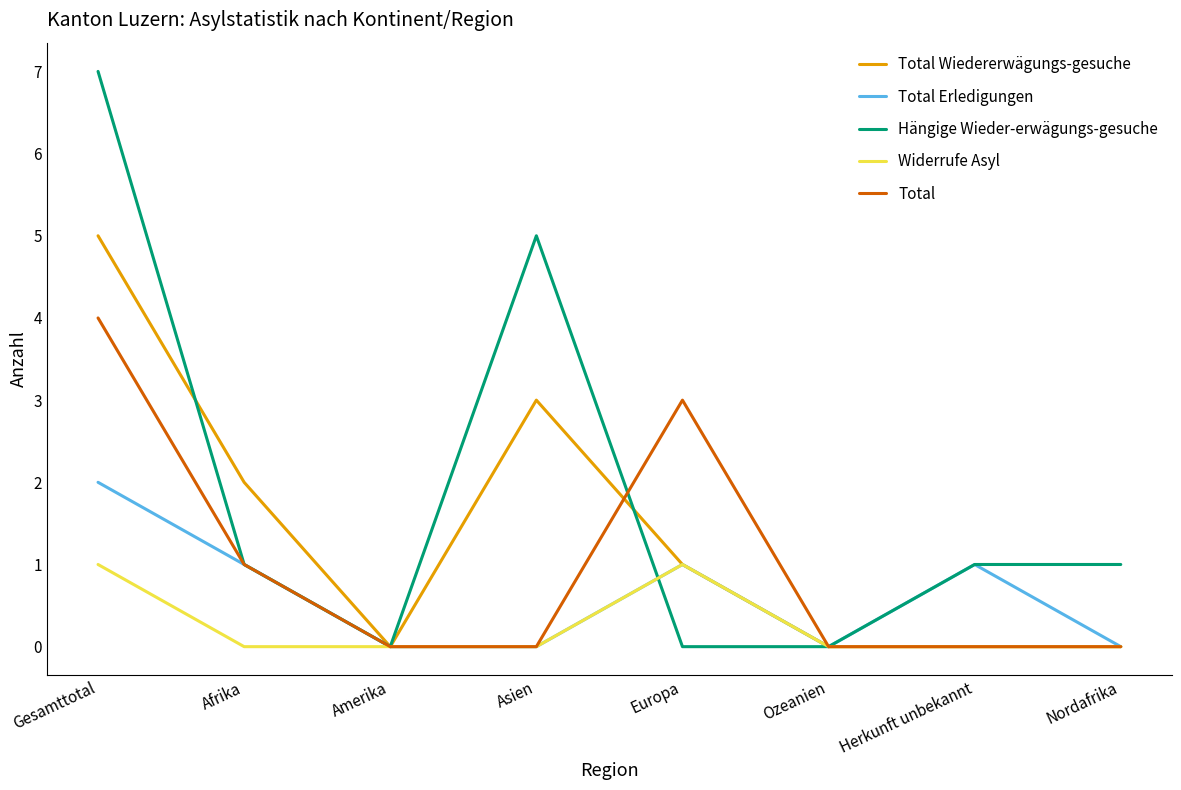

What is the difference between the Total Wiedererwägungs-gesuche values at Europa and Afrika?

1